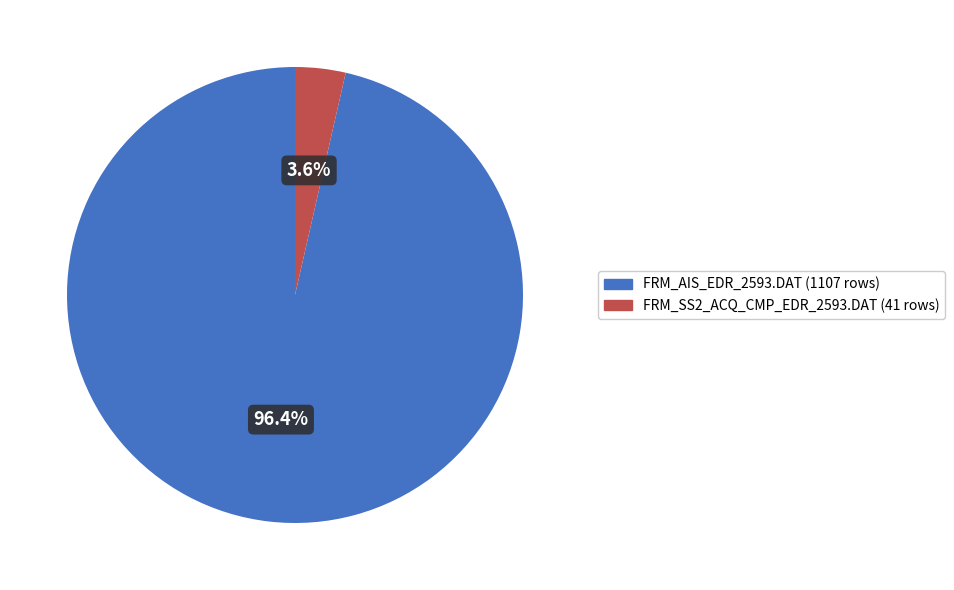

Is the sum of FRM_SS2_ACQ_CMP_EDR_2593.DAT and FRM_AIS_EDR_2593.DAT greater than half?

Yes